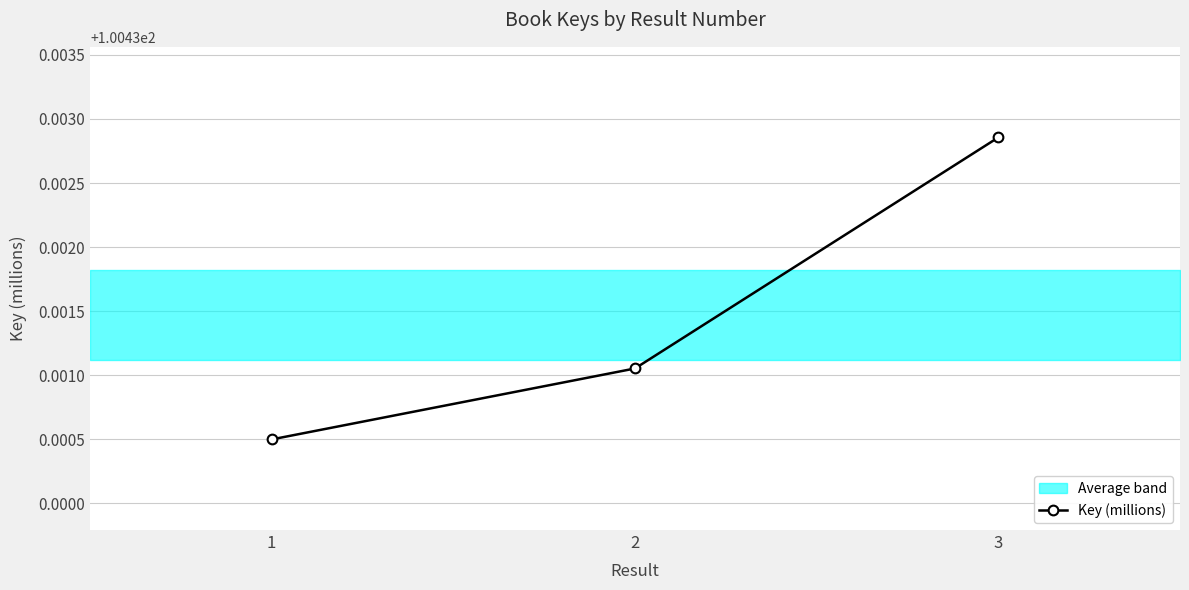

List the labels in order of value, smallest first.

1, 2, 3